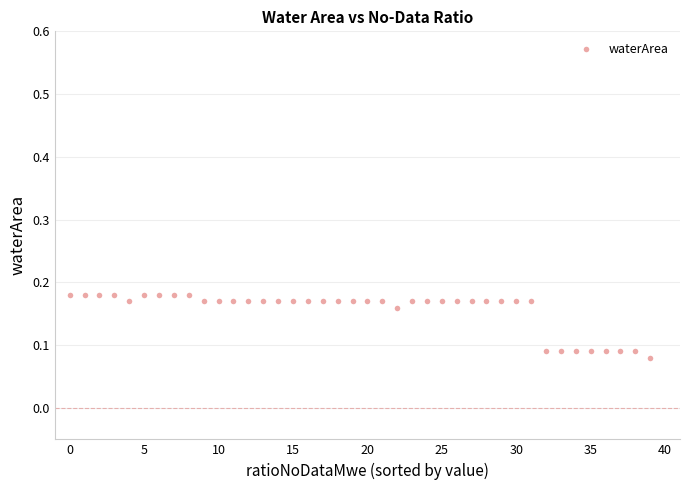

How many points are shown in the scatter plot?

40